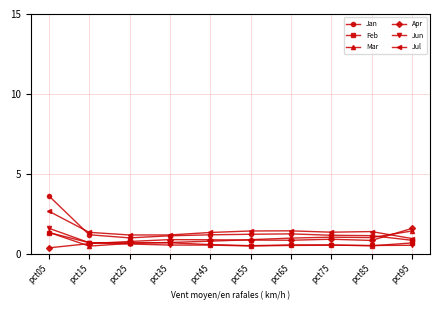

Count the Feb values in the range 0 to 1.

9